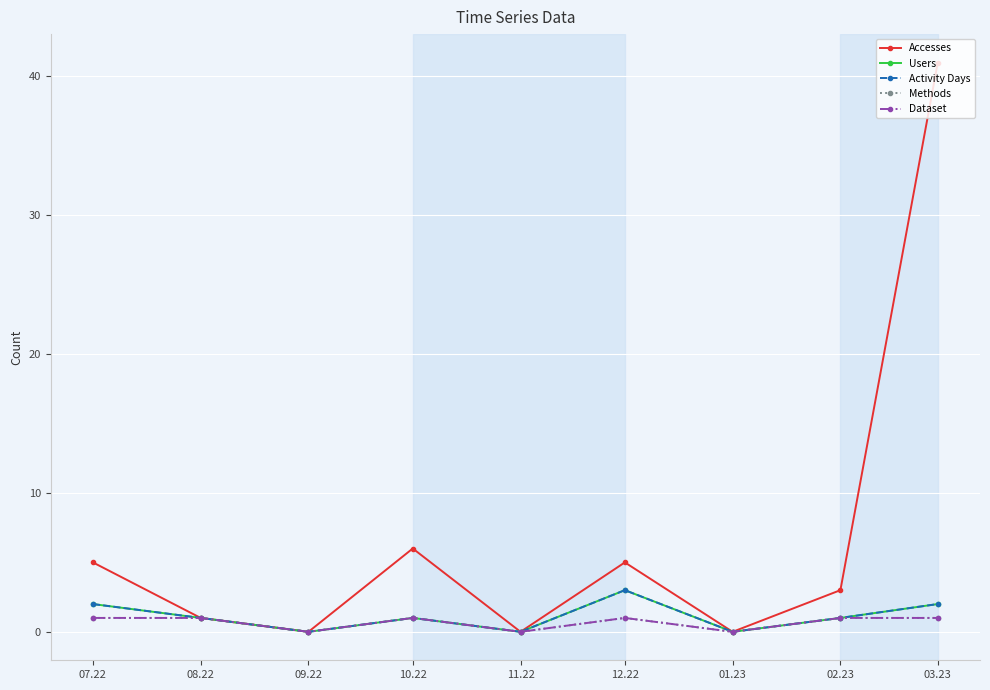

Reading left to right, what are all the values shown in this chart?

Accesses: 07.22=5	08.22=1	09.22=0	10.22=6	11.22=0	12.22=5	01.23=0	02.23=3	03.23=41
Users: 07.22=2	08.22=1	09.22=0	10.22=1	11.22=0	12.22=3	01.23=0	02.23=1	03.23=2
Activity Days: 07.22=2	08.22=1	09.22=0	10.22=1	11.22=0	12.22=3	01.23=0	02.23=1	03.23=2
Methods: 07.22=1	08.22=1	09.22=0	10.22=1	11.22=0	12.22=1	01.23=0	02.23=1	03.23=1
Dataset: 07.22=1	08.22=1	09.22=0	10.22=1	11.22=0	12.22=1	01.23=0	02.23=1	03.23=1